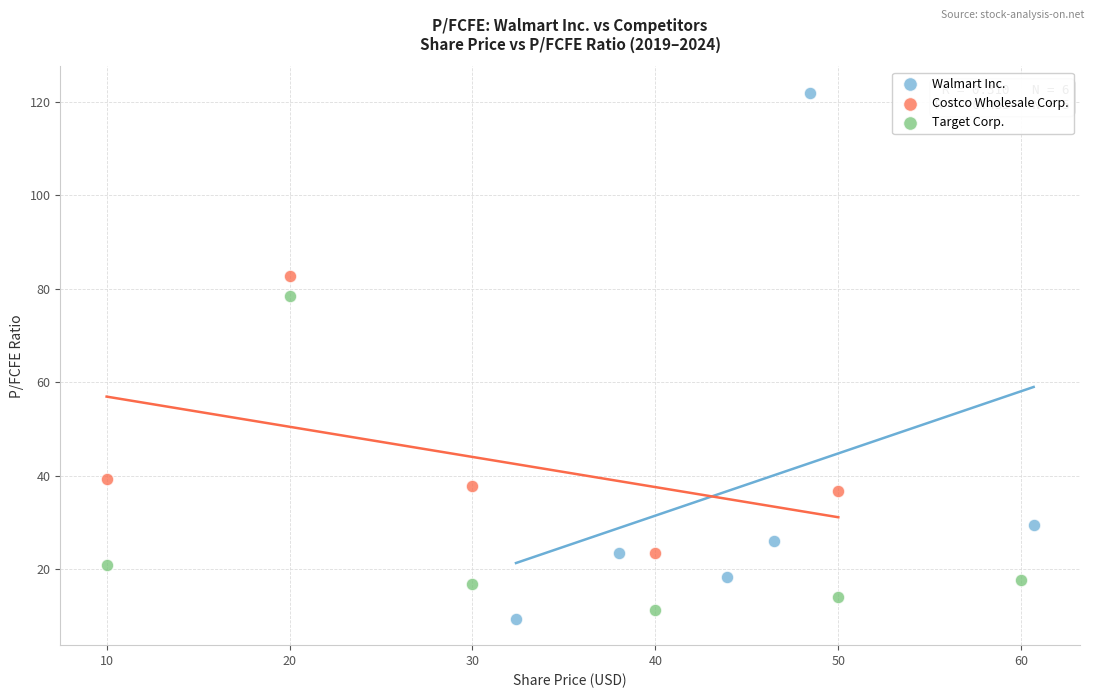

Which series reaches the maximum Y coordinate?

Walmart Inc.